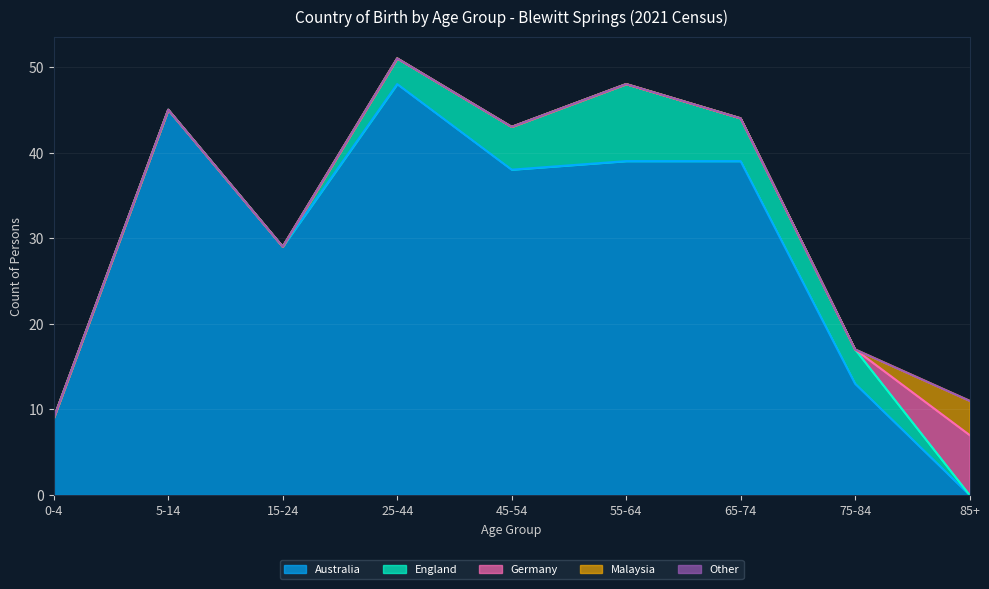

Does the chart display data point markers on the line(s)?

No